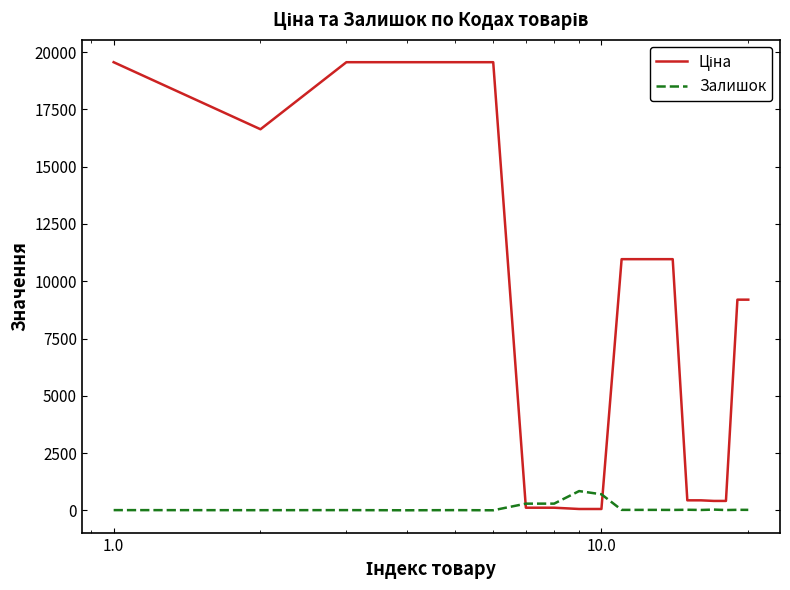

What is the greatest value displayed?

19564.9